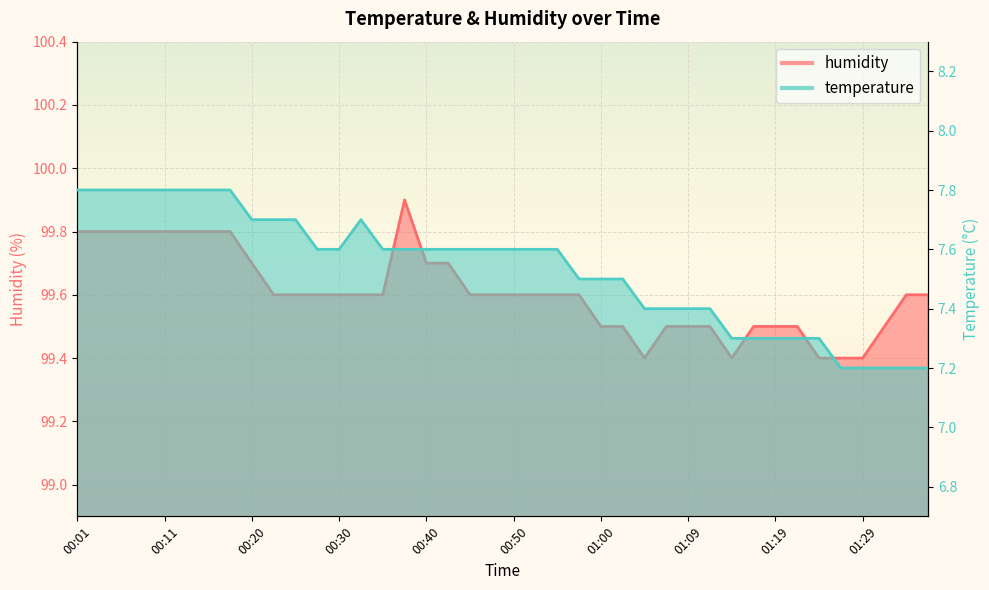

What is the value of the temperature point at the 8th from the left?

7.8